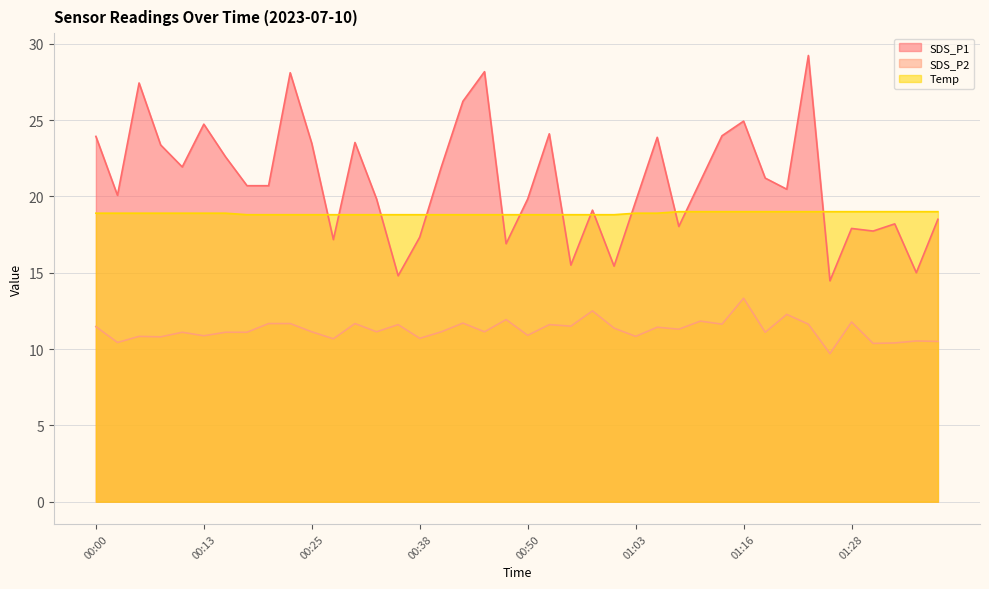

Which category has the lowest value across all series?

01:26